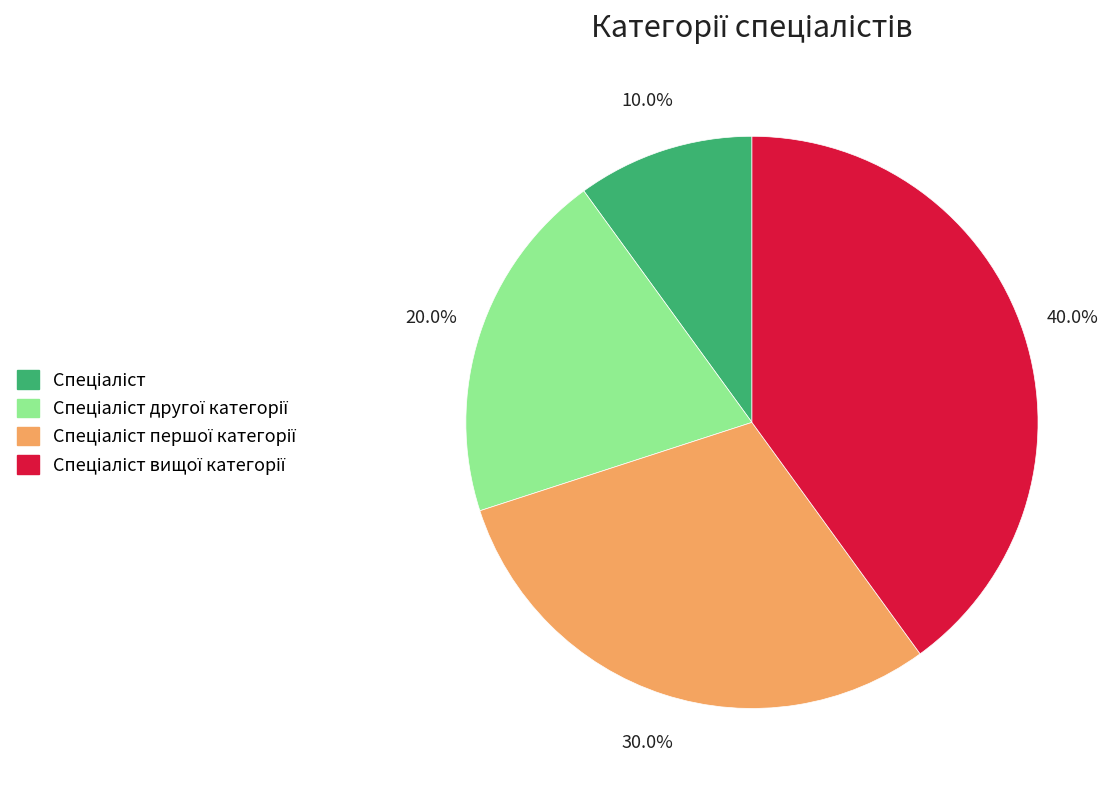

Does any single category account for the majority?

No